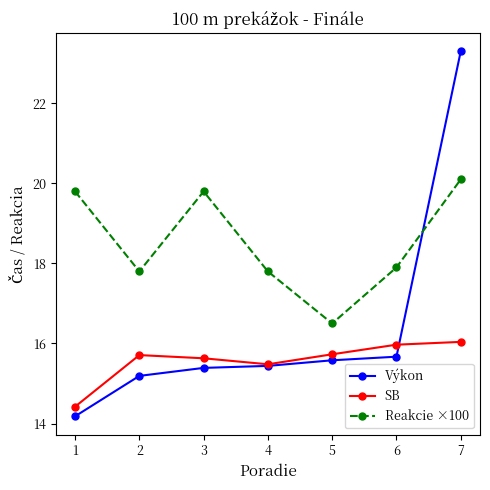

Reading left to right, transcribe all the data shown in this chart.

Výkon: 1=14.2	2=15.2	3=15.4	4=15.4	5=15.6	6=15.7	7=23.3
SB: 1=14.4	2=15.7	3=15.6	4=15.5	5=15.7	6=16.0	7=16.0
Reakcie ×100: 1=19.8	2=17.8	3=19.8	4=17.8	5=16.5	6=17.9	7=20.1